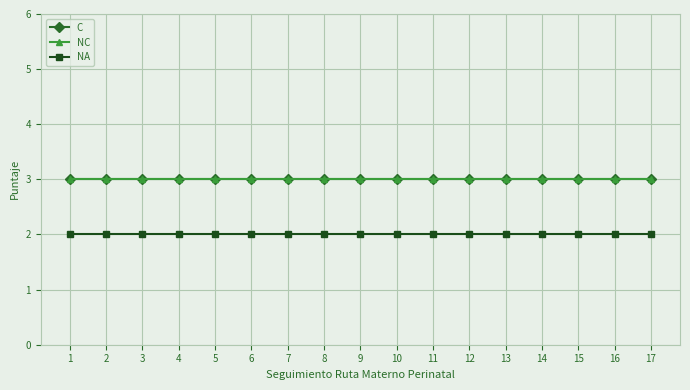

True or false: NC and C intersect in this chart.

False